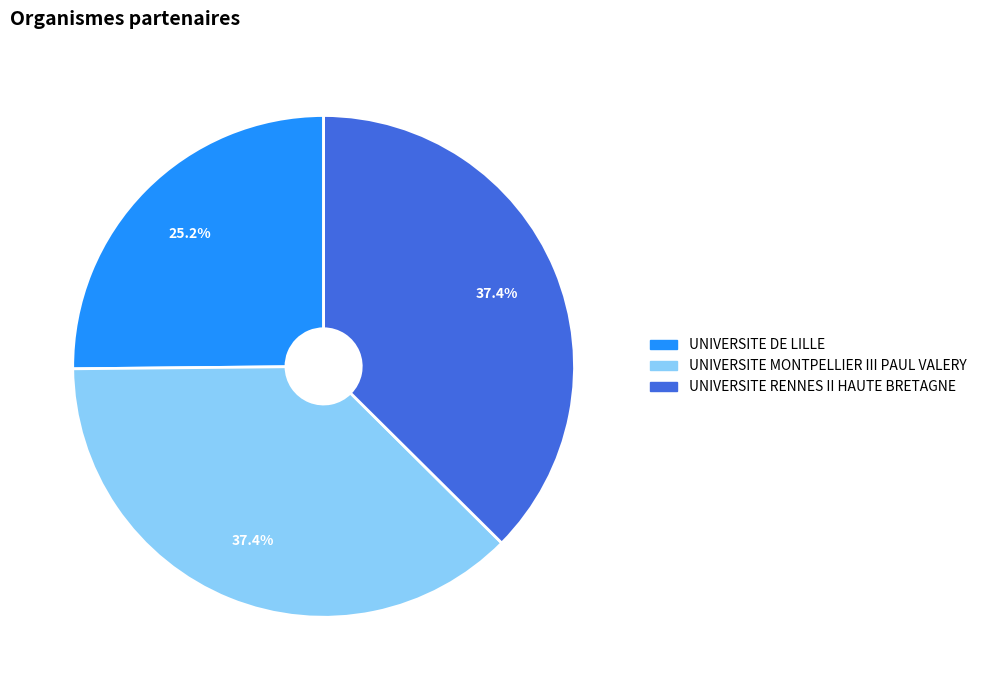

Which has a higher value, UNIVERSITE DE LILLE or UNIVERSITE MONTPELLIER III PAUL VALERY?

UNIVERSITE MONTPELLIER III PAUL VALERY